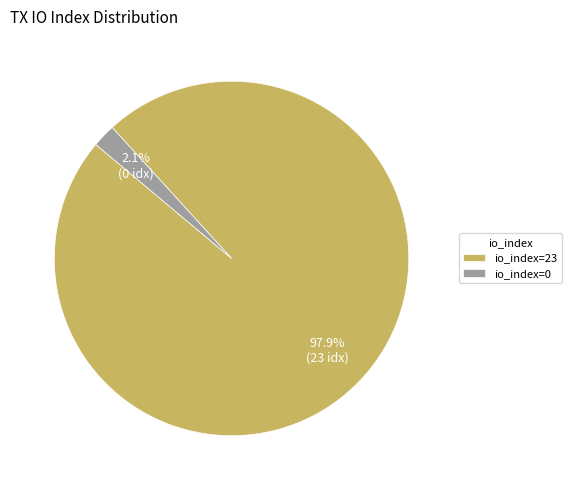

How many segments does this pie chart have?

2